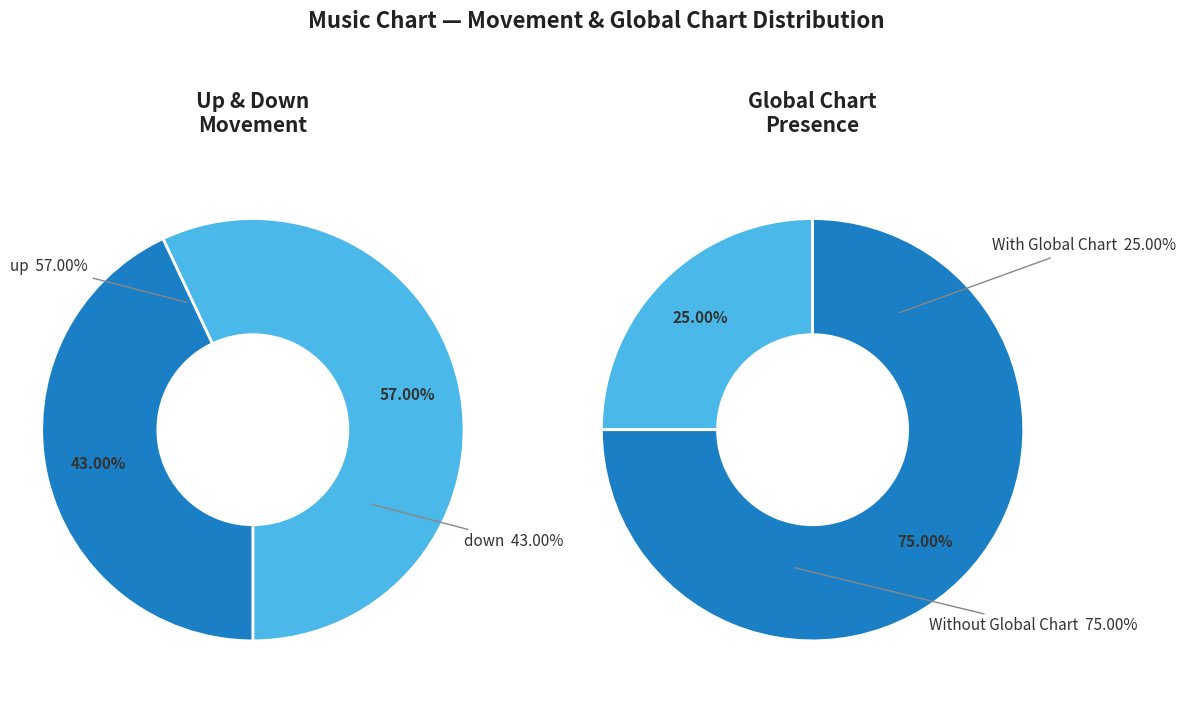

Which slice is the largest?

up